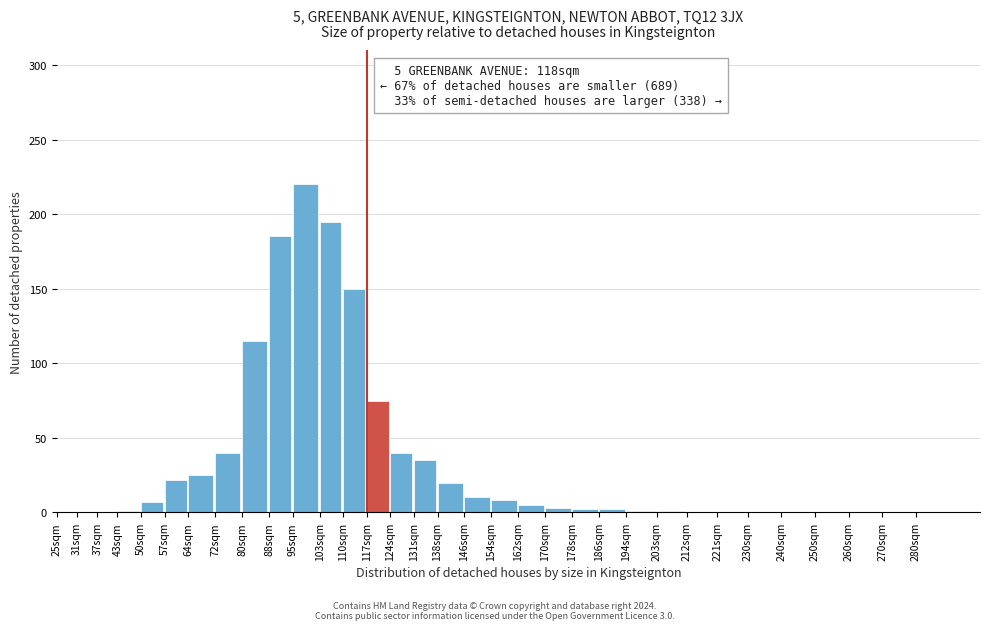

What is the change in value from 80sqm to 280sqm?

-115